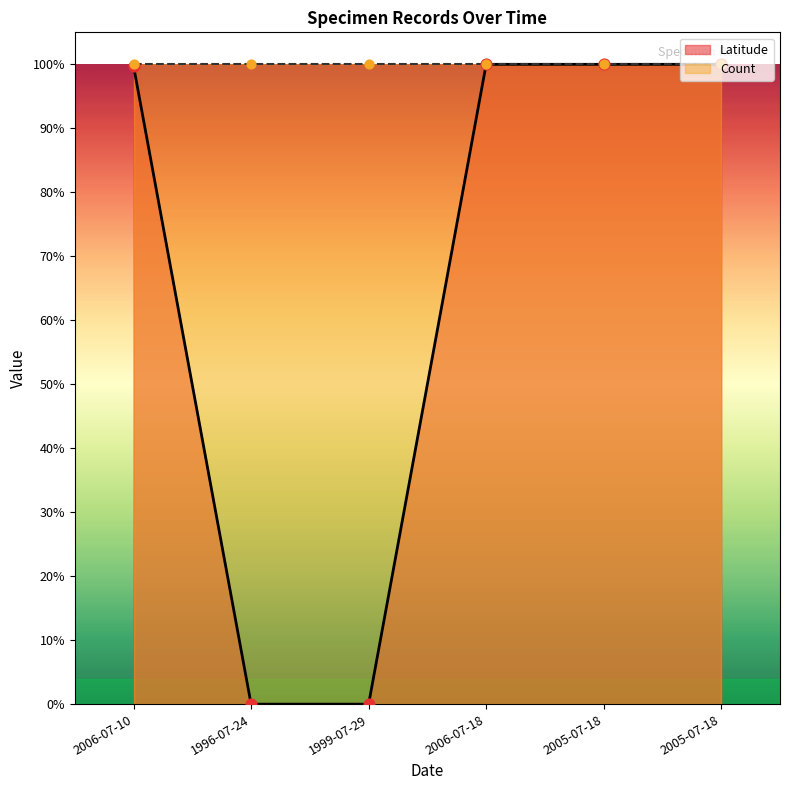

Between 2005-07-18 and 2005-07-18, which is larger?

2005-07-18